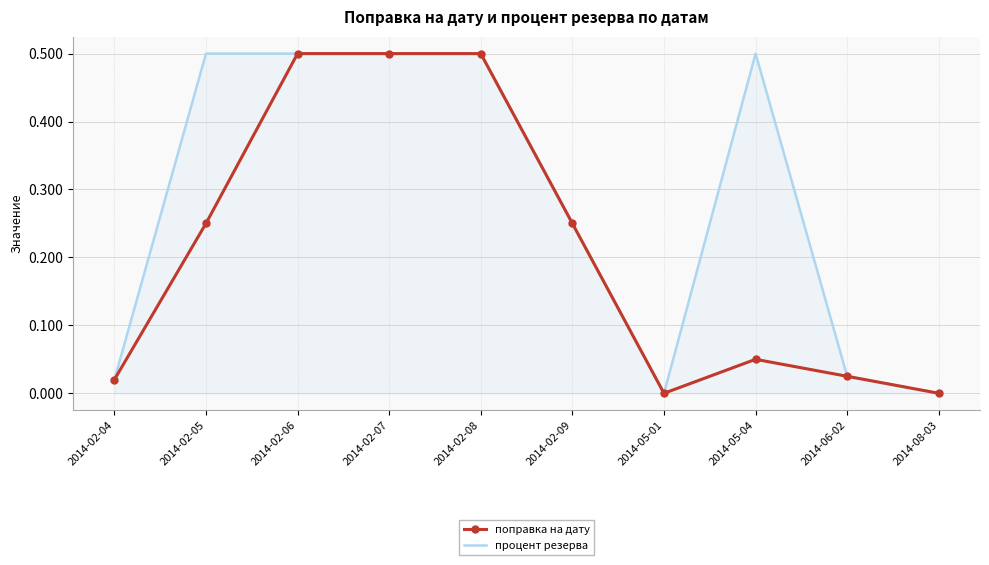

What is the total value across all series at 2014-05-04?

0.6